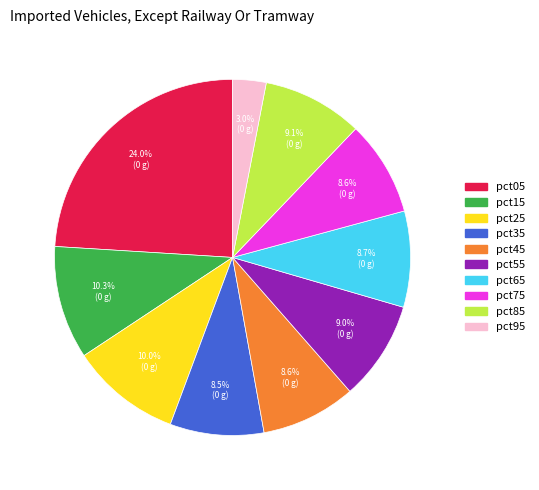

Is it true that pct15 is 10% of the pie?

True